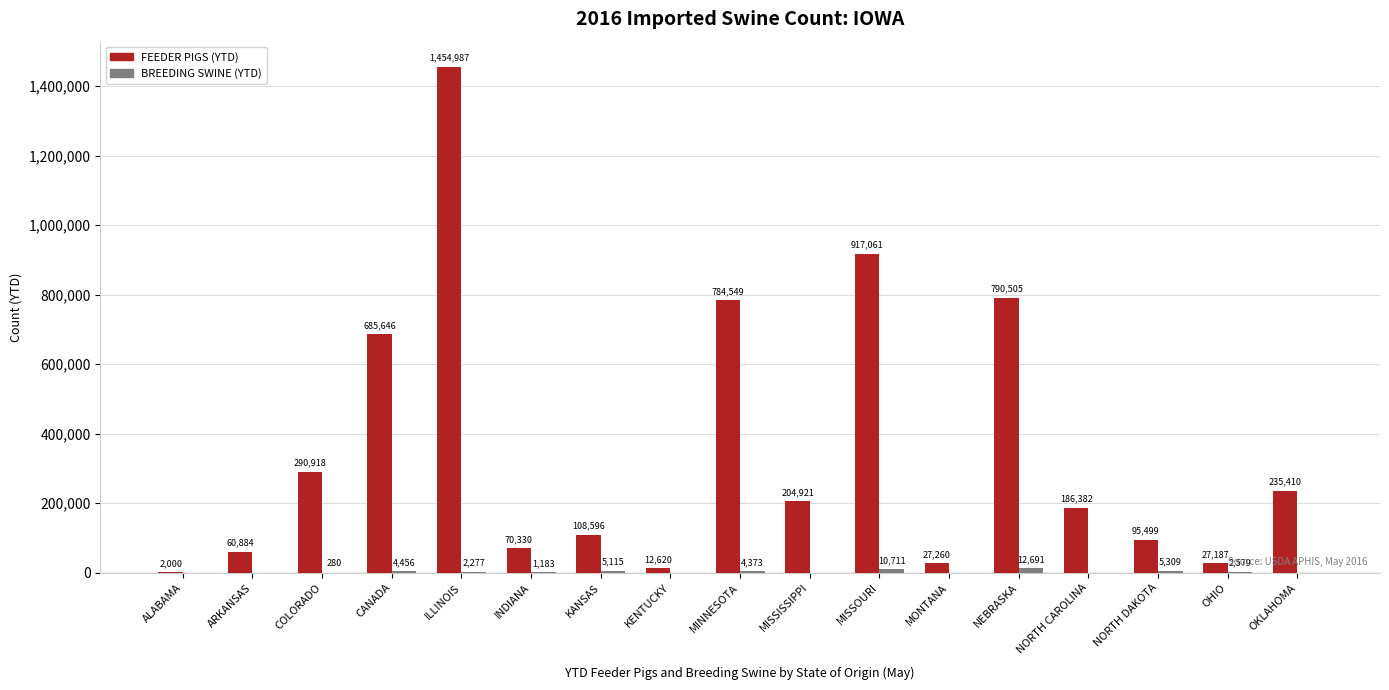

What is the total value across all series at KANSAS?

113711